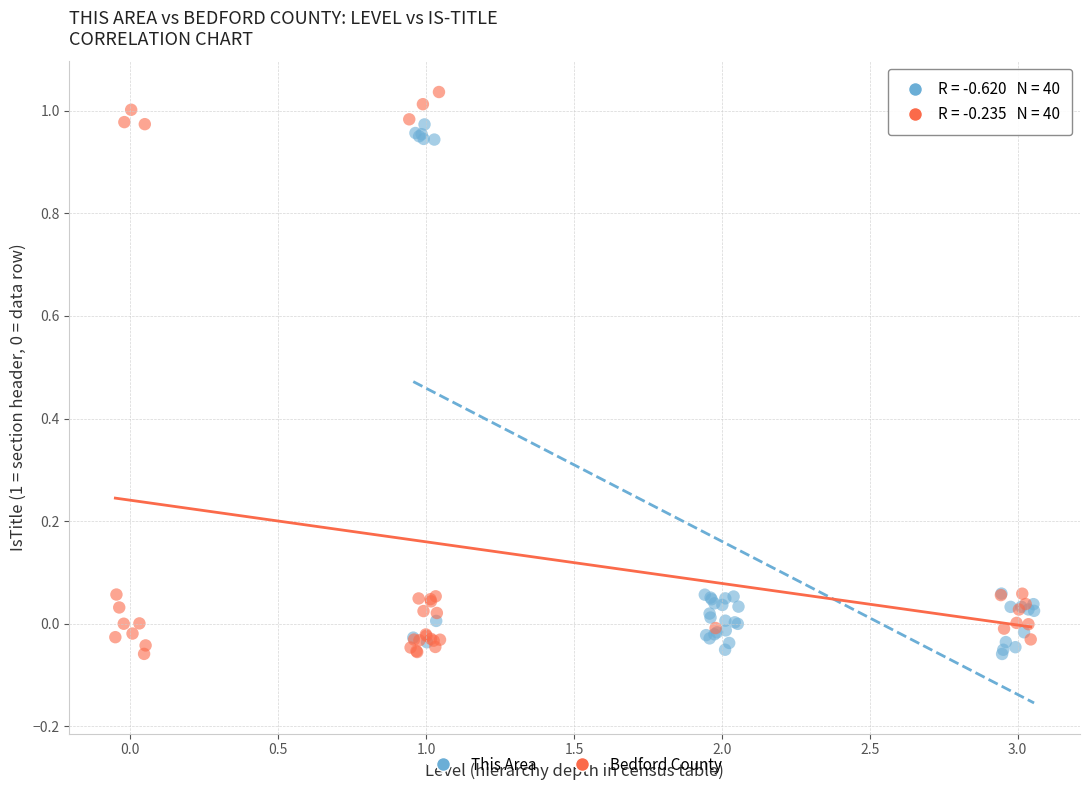

Which series reaches the maximum Y coordinate?

Bedford County